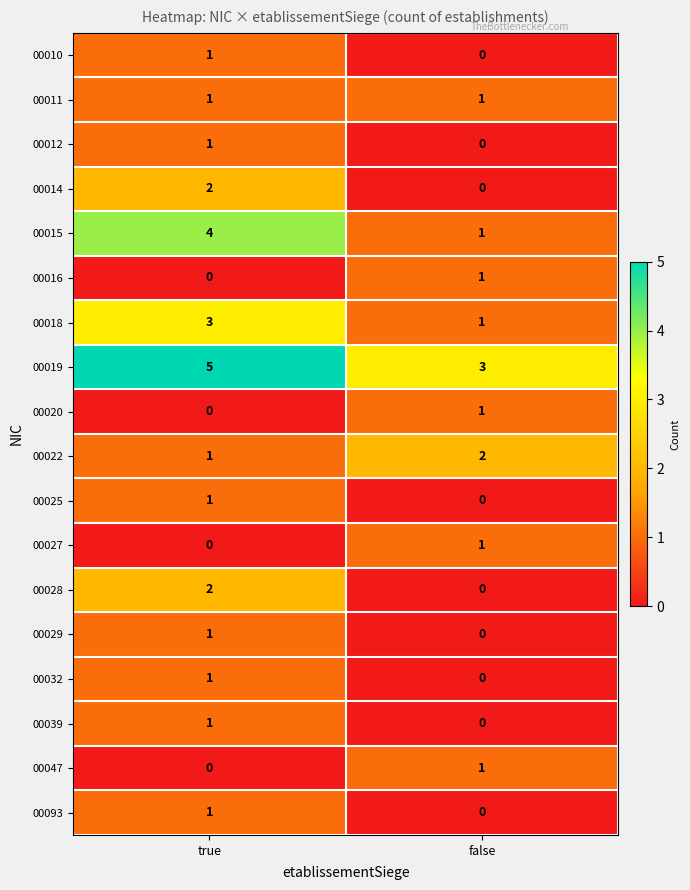

What is the total value across all series at true?

25